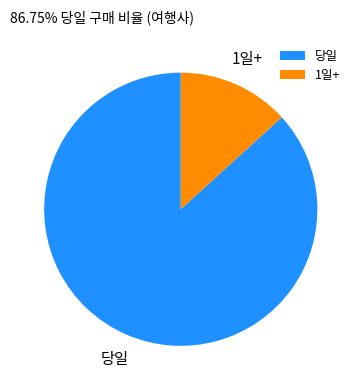

Combined, do 당일 and 1일+ account for over 50%?

Yes